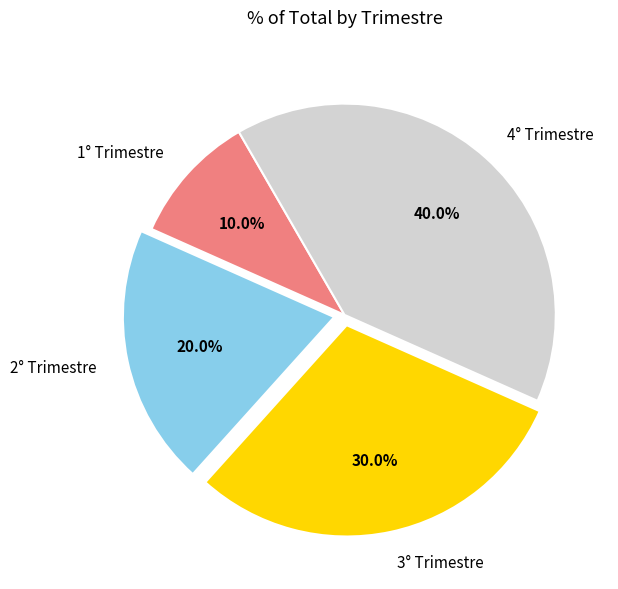

To the nearest percent, what portion does 4° Trimestre represent?

40%